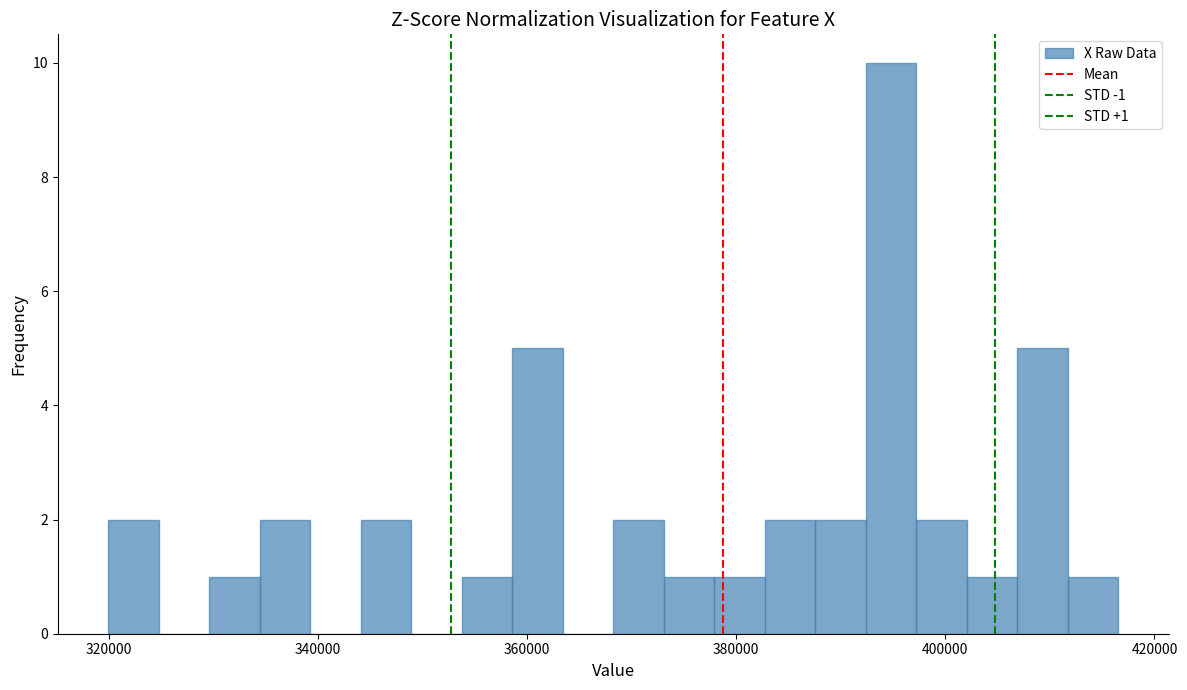

Read against the x-axis, roughly where is the centre of the tallest bar?

394000